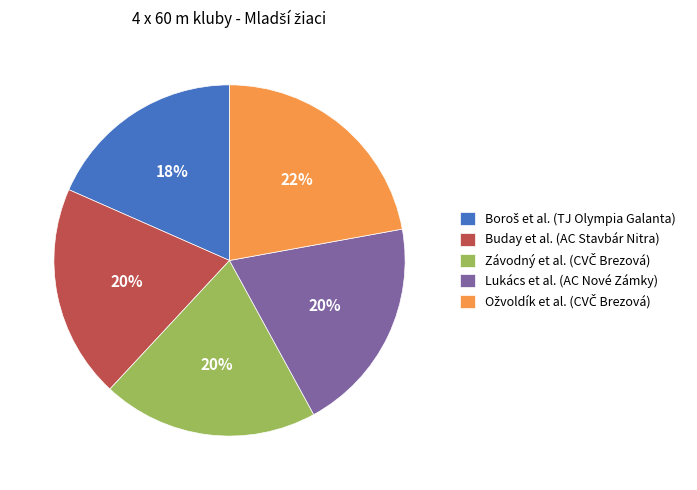

To the nearest percent, what is the average slice percentage?

20%